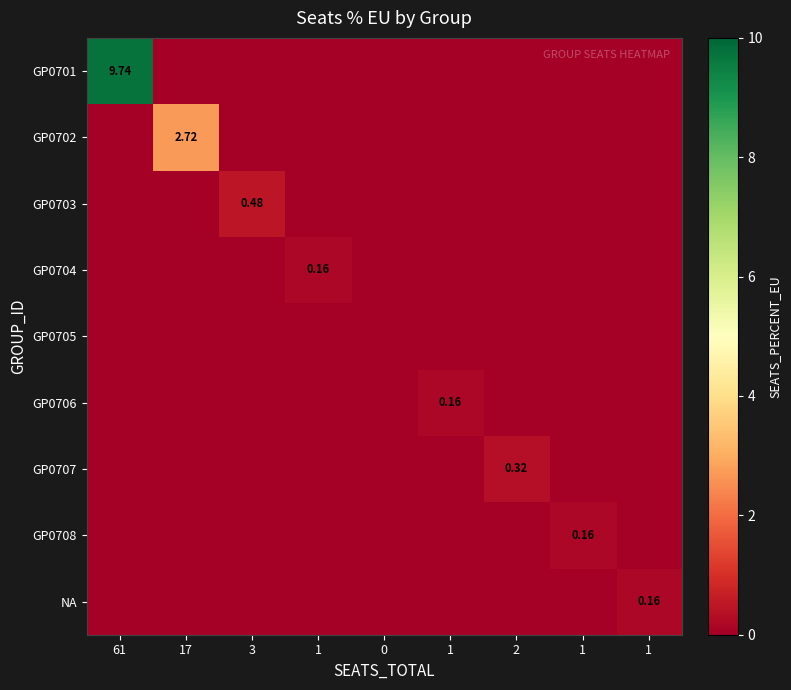

What is the spread (max minus min) of values at 61?

9.7